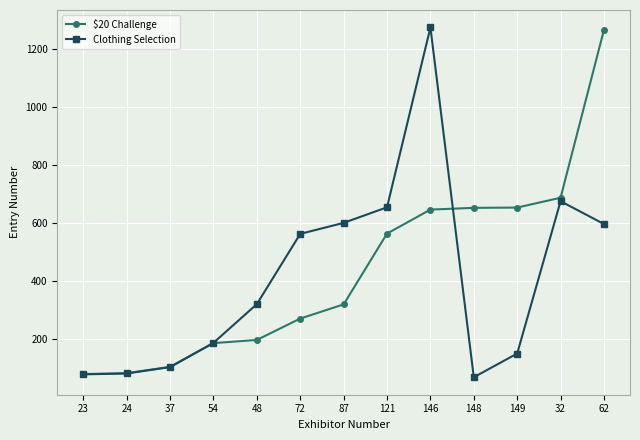

How many values in the $20 Challenge series are below 318?

6